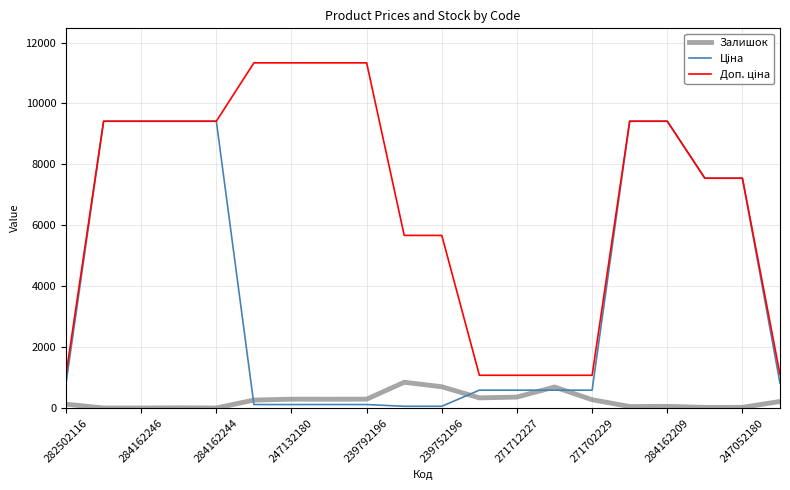

What is the lowest value of the Доп. ціна series?

1074.5